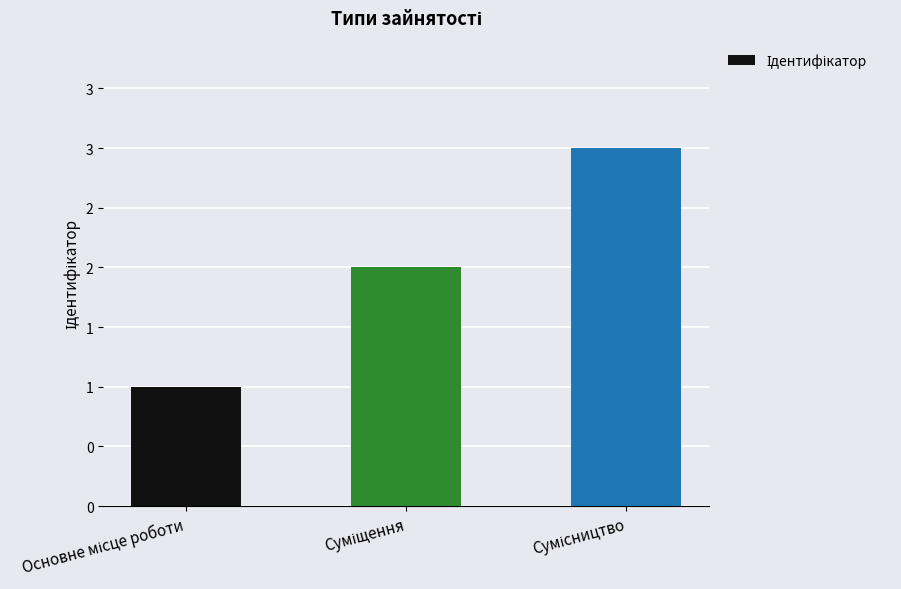

Are the bars horizontal?

No